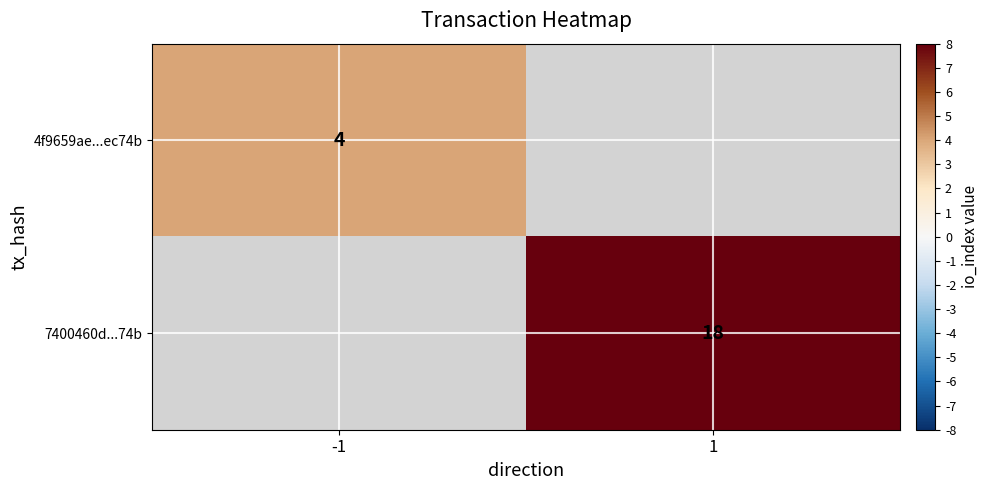

Count the number of data series in this chart.

2